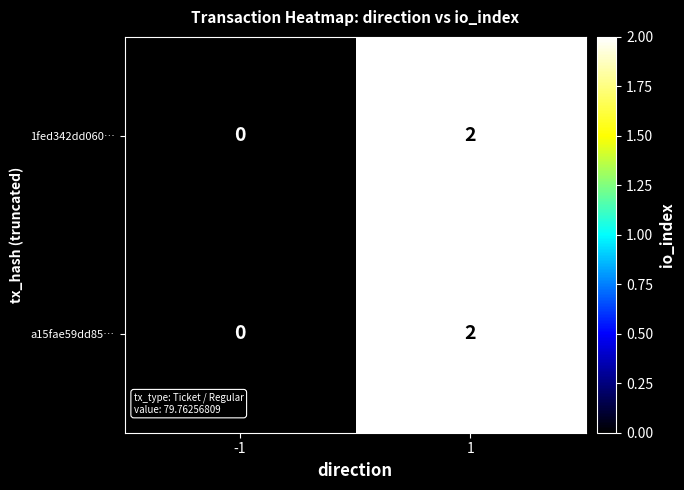

Rank the categories by 1fed342dd060… value from lowest to highest.

-1, 1